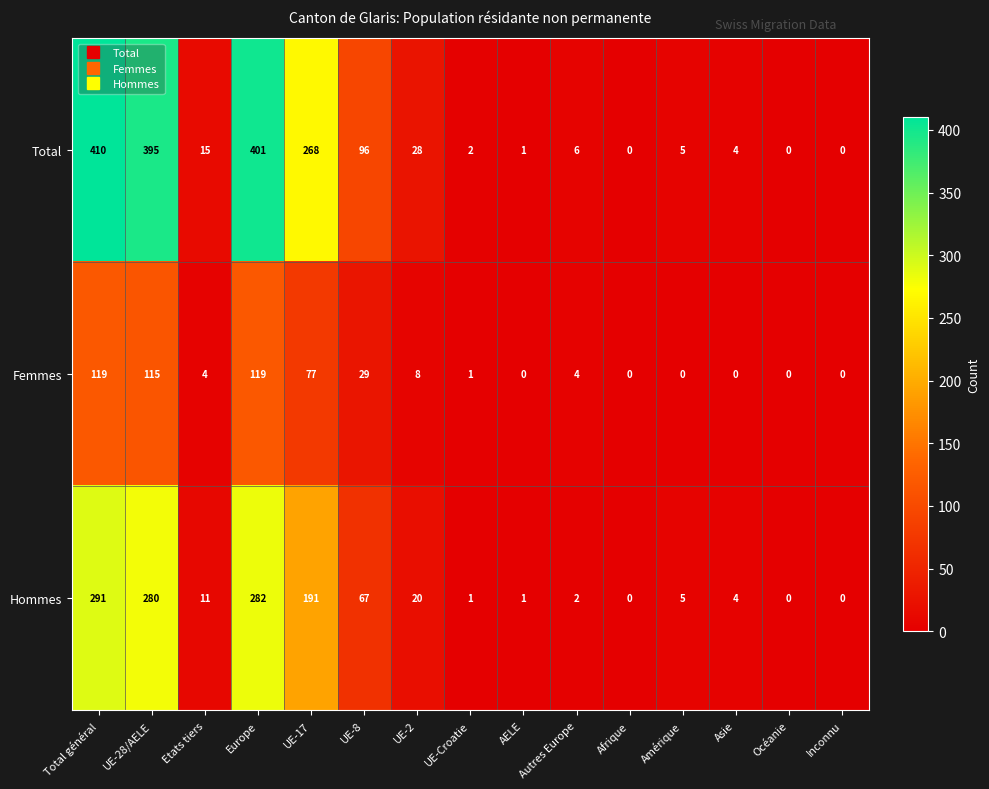

What is the difference between the highest and lowest values at Europe?

282